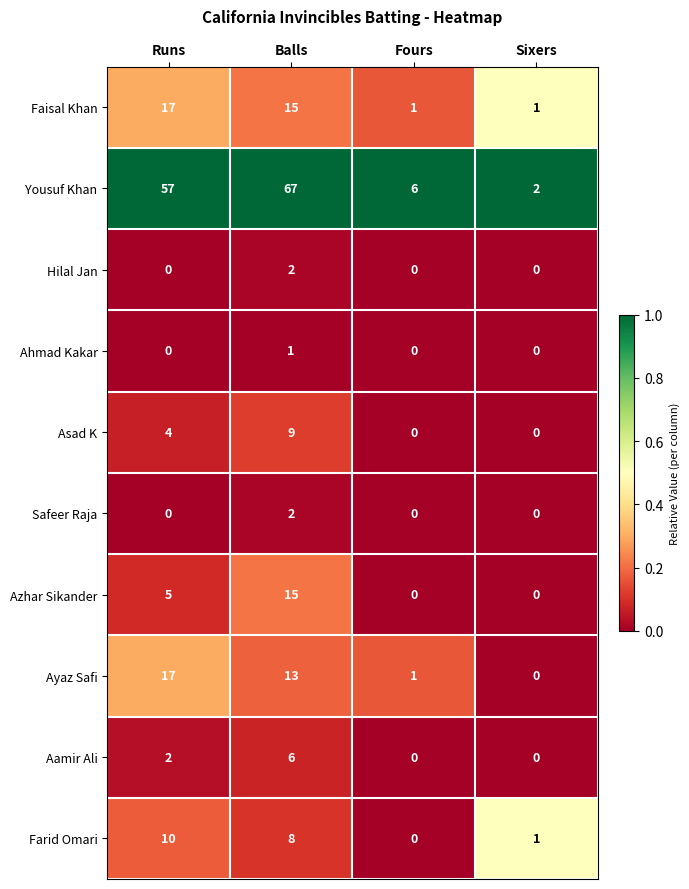

Which series has the widest spread of values?

Yousuf Khan